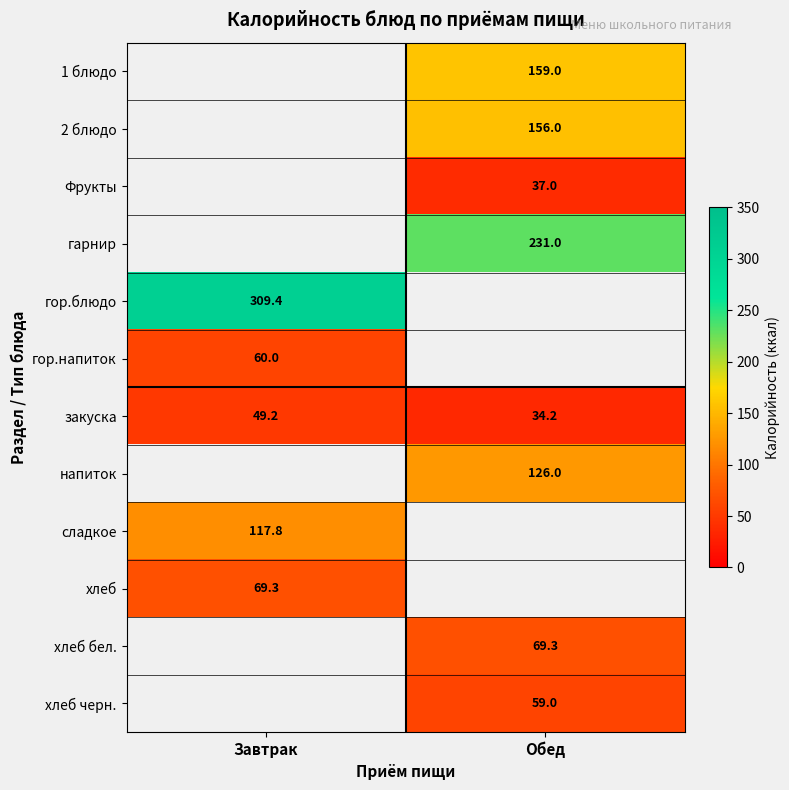

What is the sum of all закуска values?

83.4